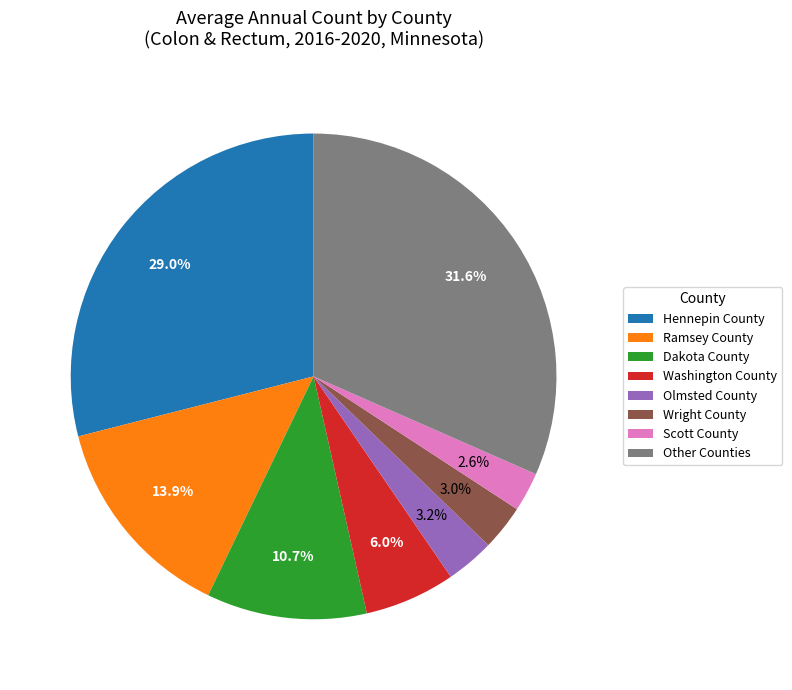

Is there a majority slice in this chart?

No